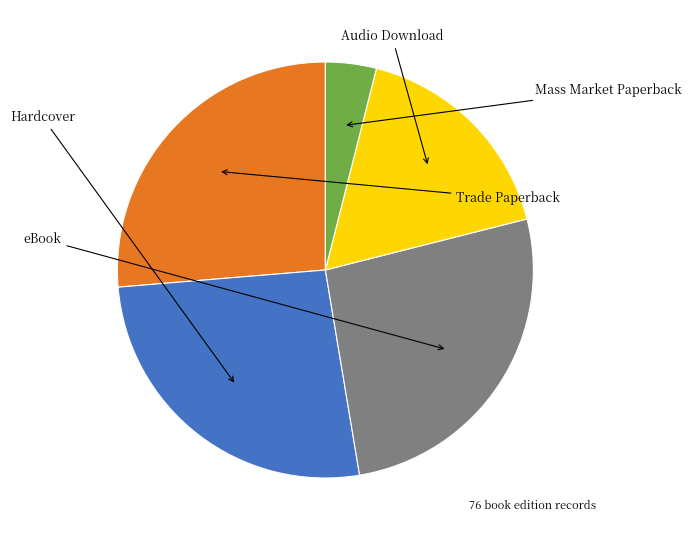

Is there a majority slice in this chart?

No